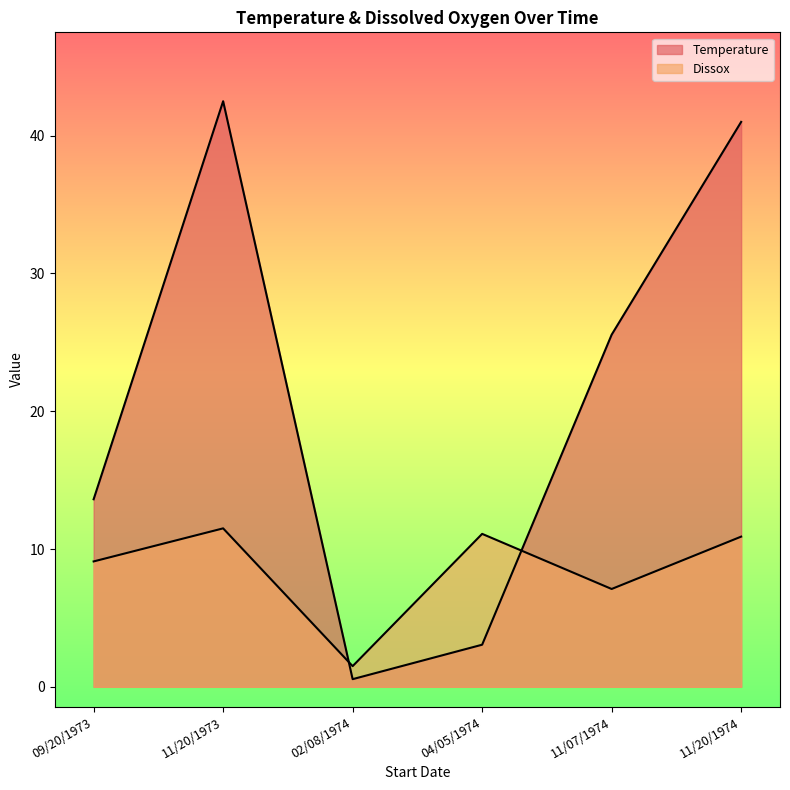

True or false: Dissox and Temperature intersect in this chart.

True